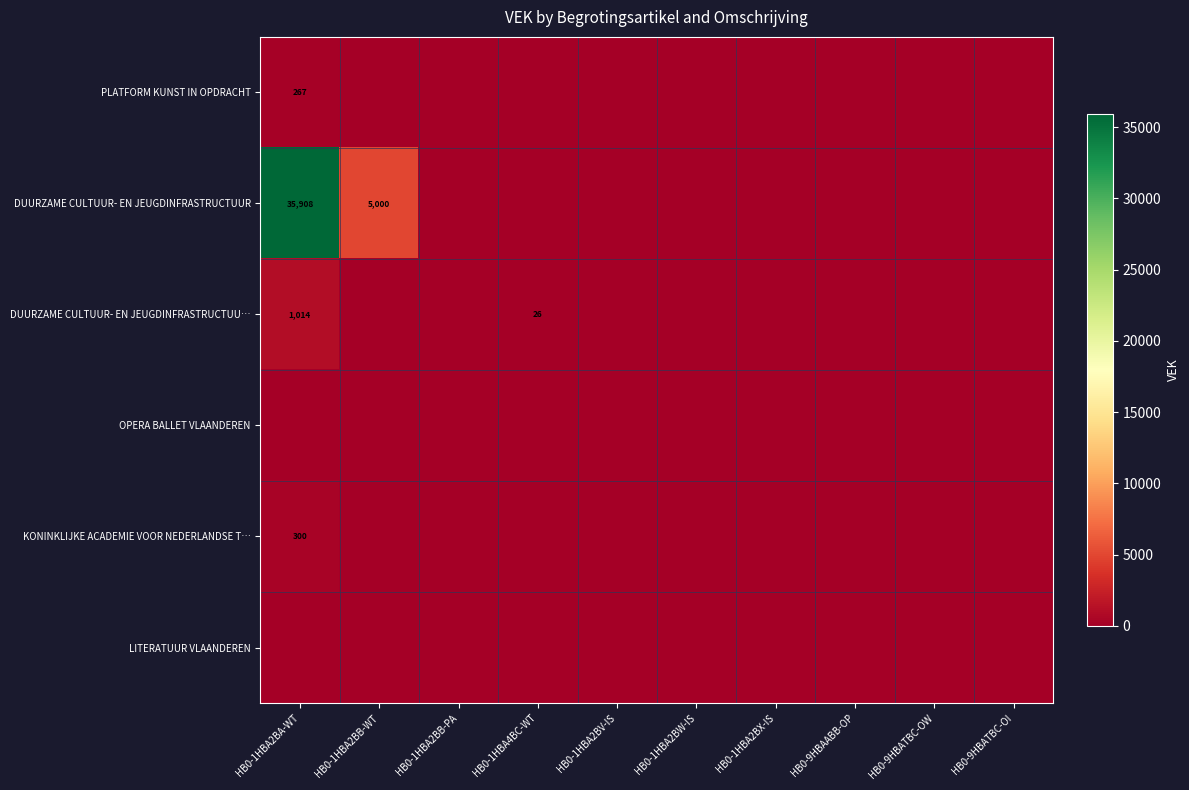

Which has a higher value, HB0-9HBATBC-OW or HB0-1HBA4BC-WT?

HB0-9HBATBC-OW